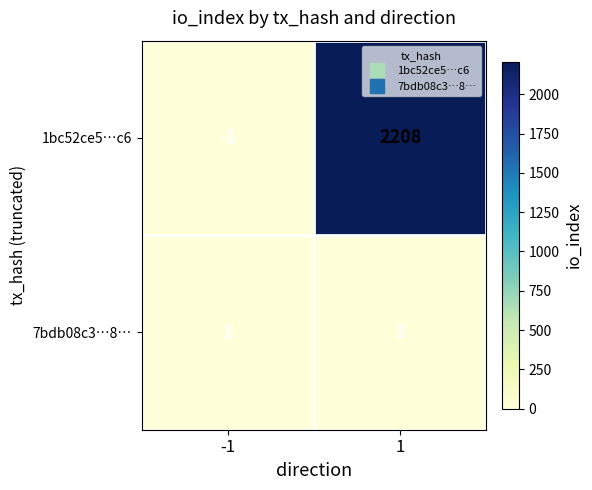

What is the difference between the 1bc52ce5…c6 values at -1 and 1?

2209